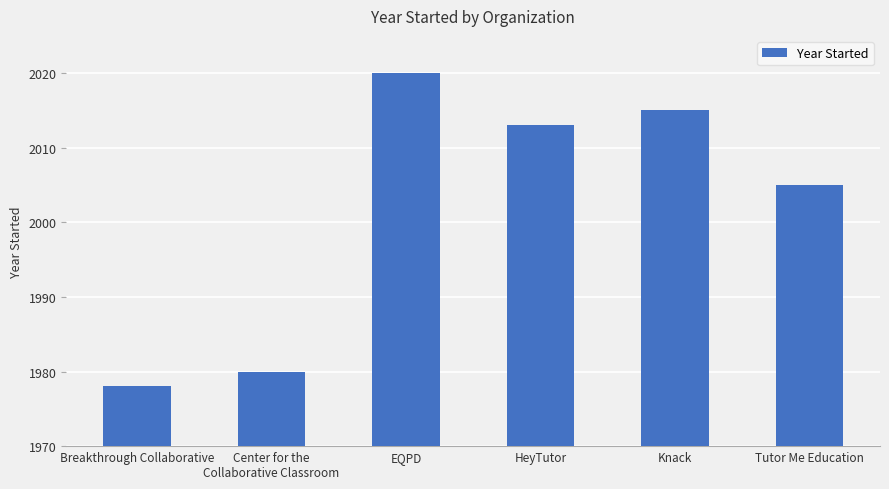

Rank the categories by value from highest to lowest.

EQPD, Knack, HeyTutor, Tutor Me Education, Center for the
Collaborative Classroom, Breakthrough Collaborative